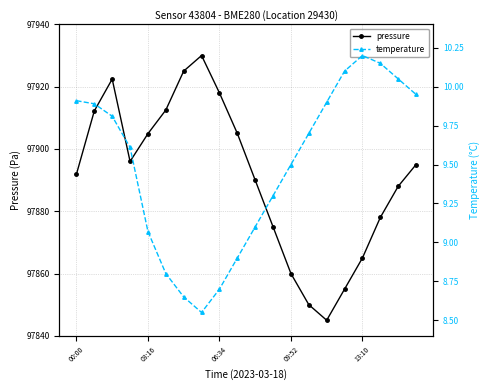

How many data points in pressure are less than 97895?

10